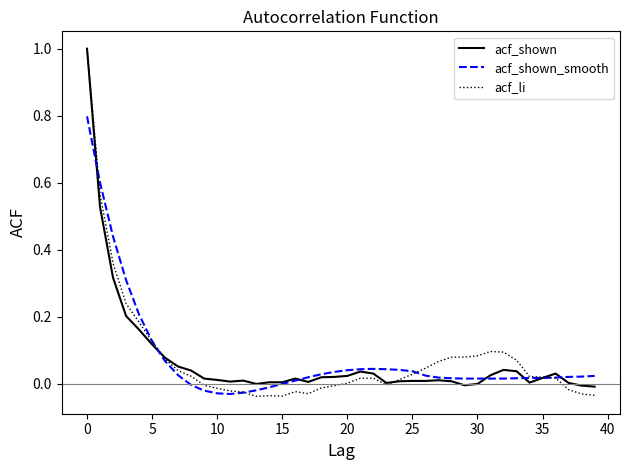

What is the sum of all acf_shown_smooth values?

3.0